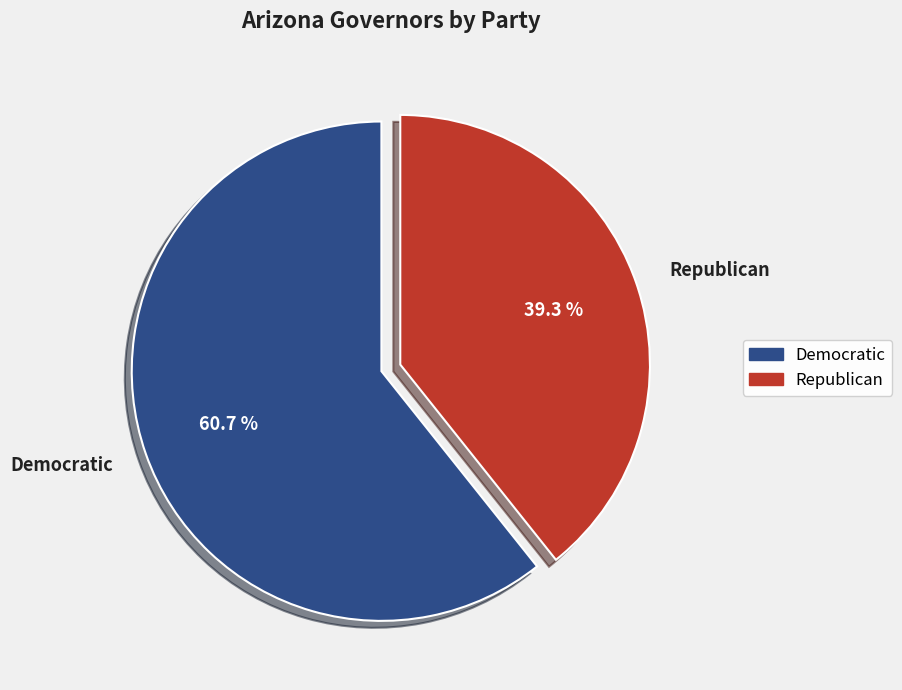

Combined, do Republican and Democratic account for over 50%?

Yes